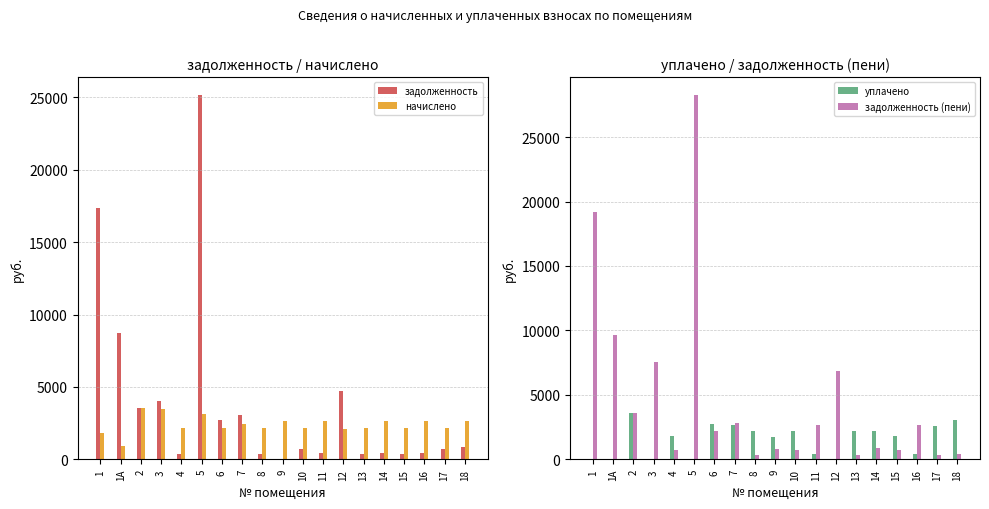

Which series changed the most between 11 and 14?

уплачено